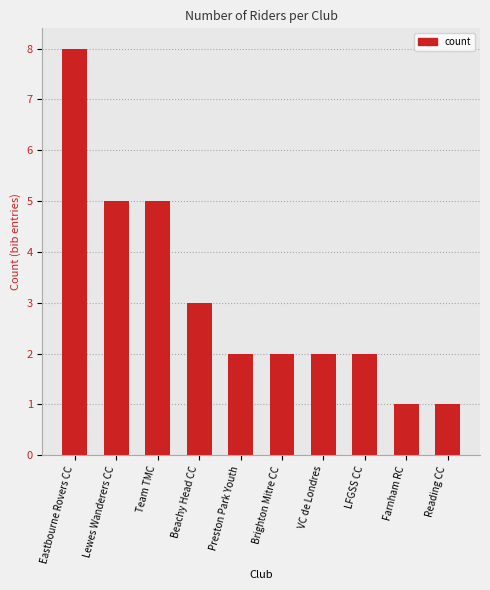

How many categories are shown in the chart?

10